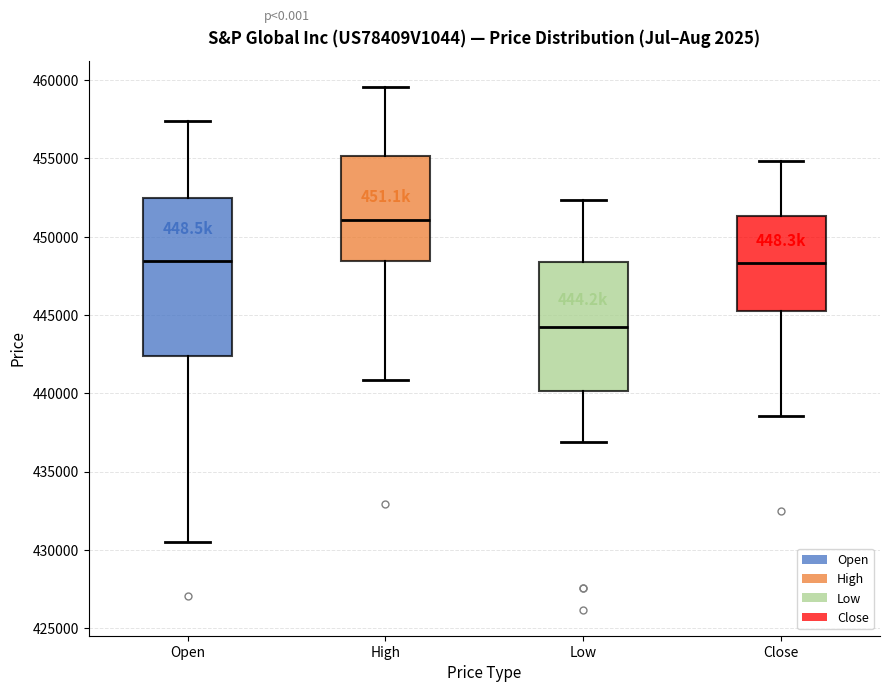

Reading left to right, transcribe this box plot: for each box, give where its median line is, the range the box spans, and where its two whiskers end, as read against the y-axis. The values are not printed on the chart, so give them approximately, as read against the axis.

Open: median 448500, box 442500 to 452500, whiskers 430500 to 457500
High: median 451000, box 448500 to 455000, whiskers 441000 to 459500
Low: median 444500, box 440000 to 448500, whiskers 437000 to 452500
Close: median 448500, box 445500 to 451500, whiskers 438500 to 455000